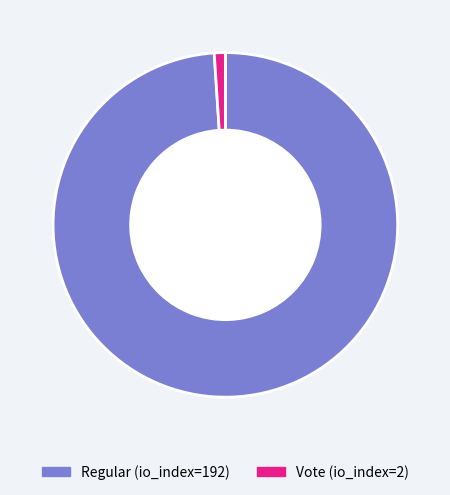

Approximately how many times larger is the value at Regular (io_index=192) compared to Vote (io_index=2)?

96.0